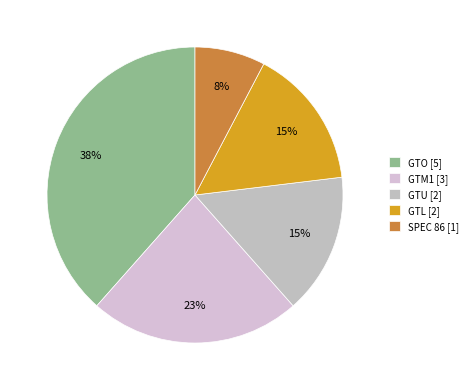

How many slices are in this pie chart?

5